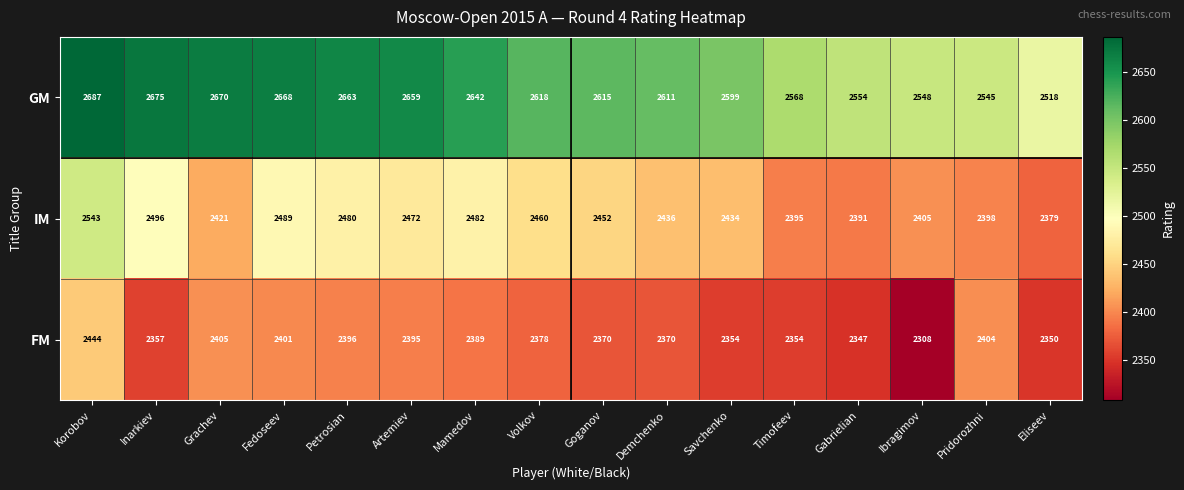

What is the spread (max minus min) of values at Gabrielian?

207